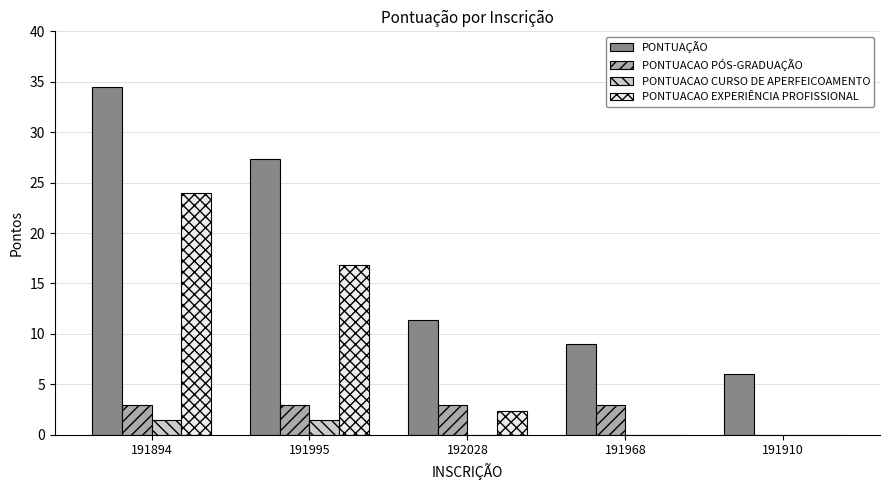

Which series has the largest total across all categories?

PONTUAÇÃO